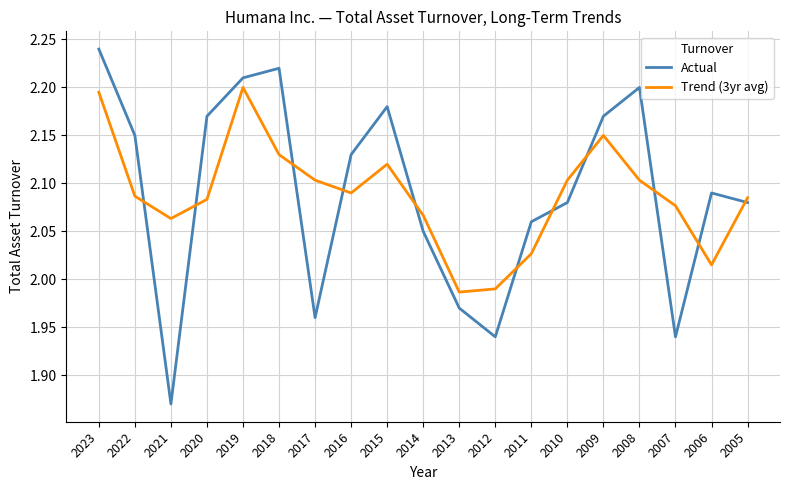

Does the chart display data point markers on the line(s)?

No